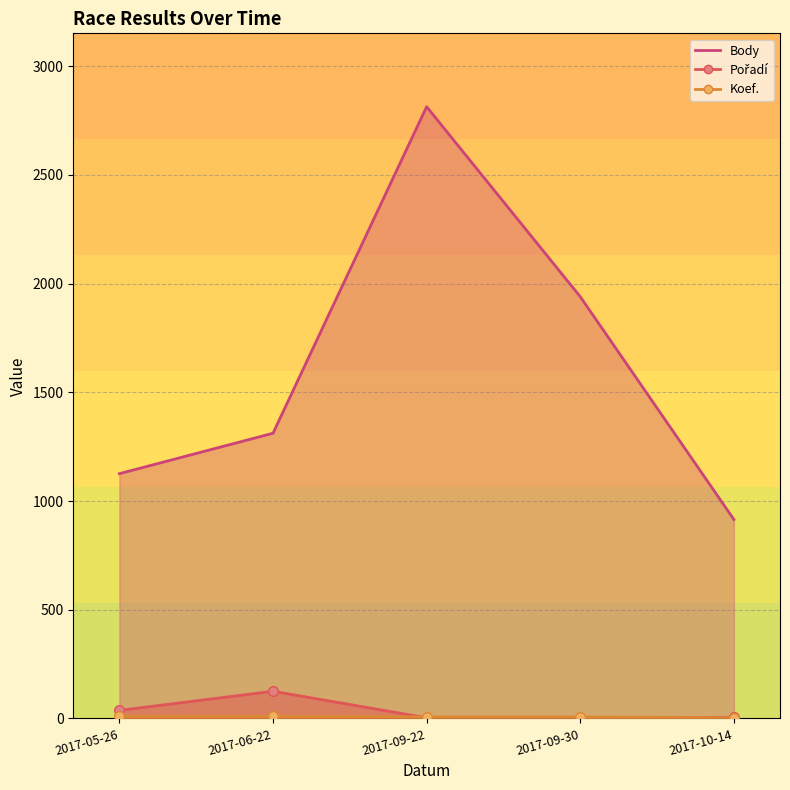

Reading left to right, transcribe all the data shown in this chart.

Pořadí: 2017-05-26=37	2017-06-22=125	2017-09-22=3	2017-09-30=4	2017-10-14=5
Body: 2017-05-26=1126	2017-06-22=1312	2017-09-22=2814	2017-09-30=1940	2017-10-14=915
Koef.: 2017-05-26=10	2017-06-22=10	2017-09-22=7	2017-09-30=7	2017-10-14=3